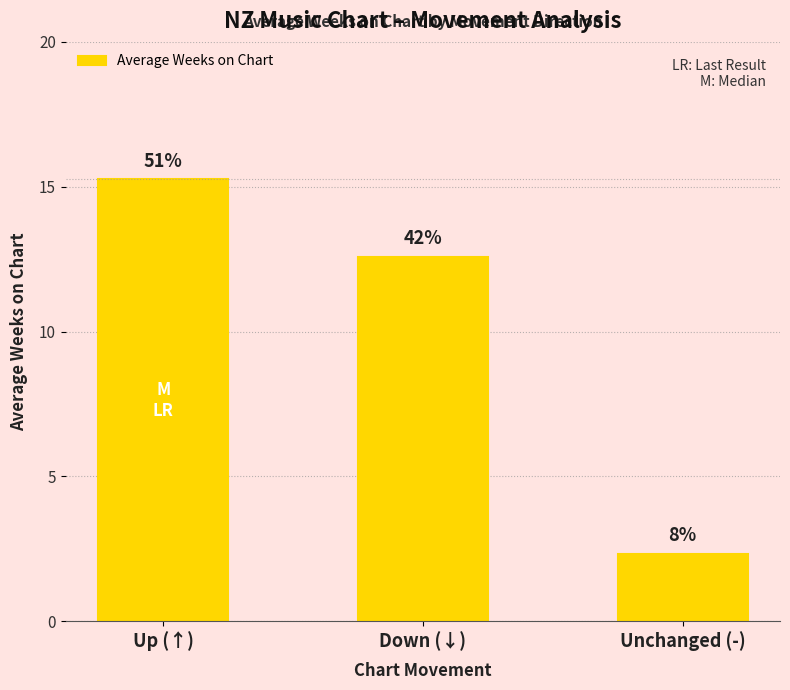

Does the chart contain any negative values?

No